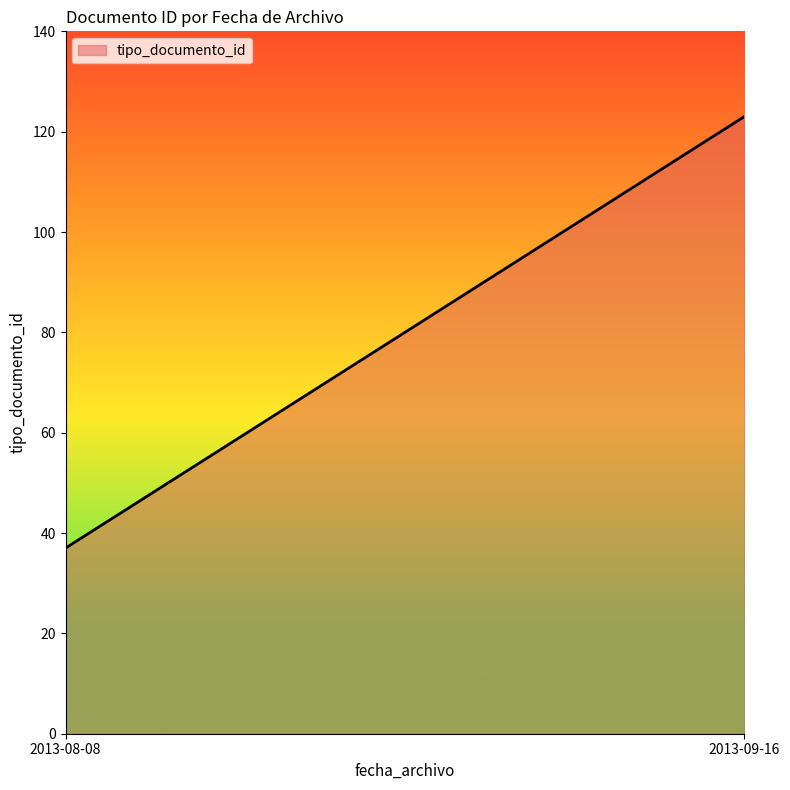

True or false: the data shows 35 at 2013-08-08.

True